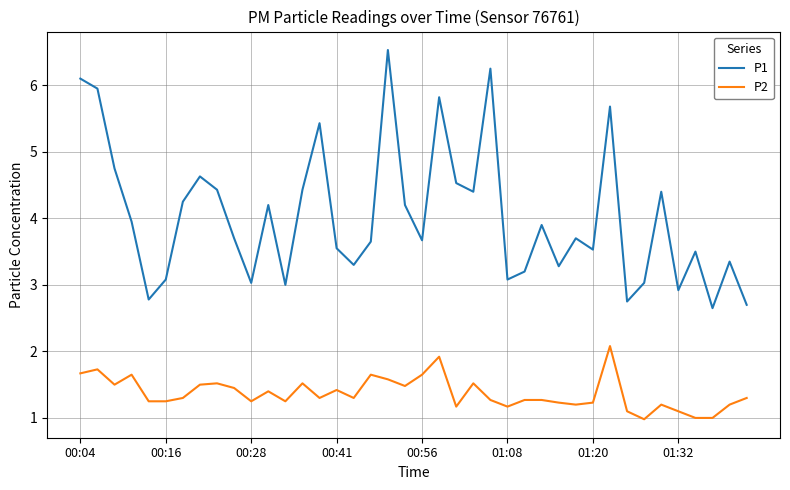

Which series has the largest total across all categories?

P1